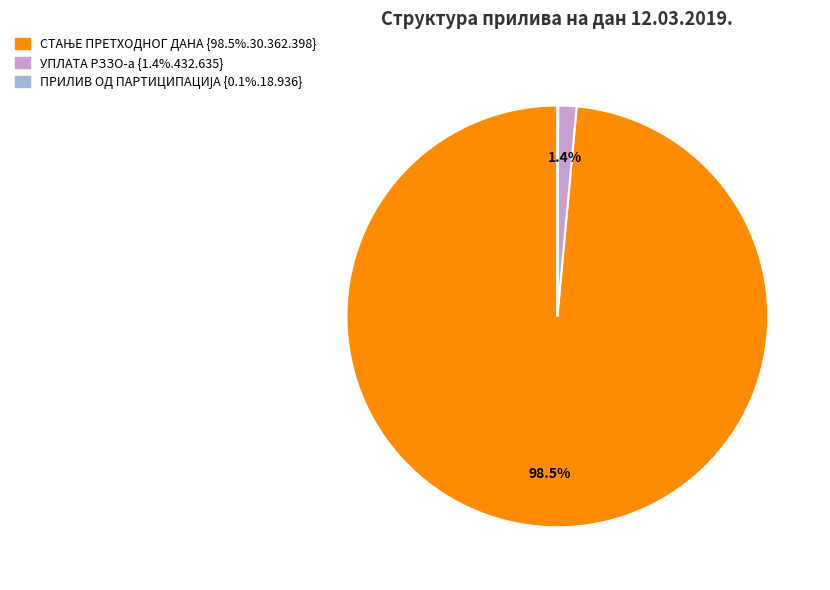

Is there any slice that represents more than half of the pie?

Yes